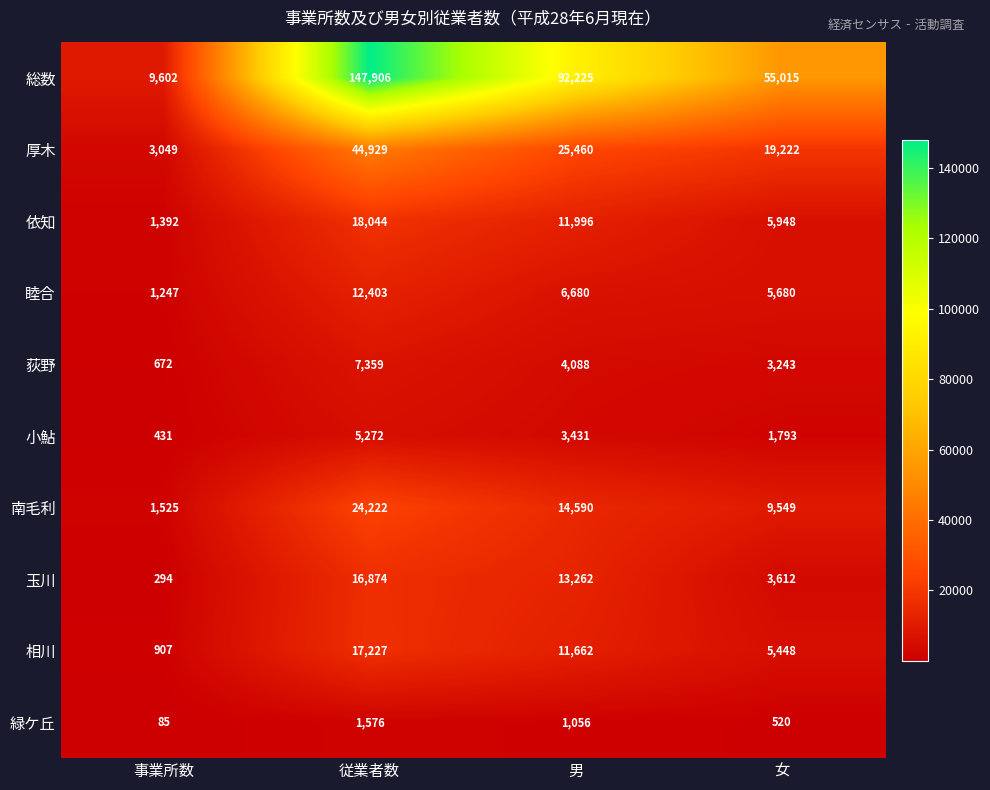

The value of 依知 at 従業者数 is 18044. True or false?

True